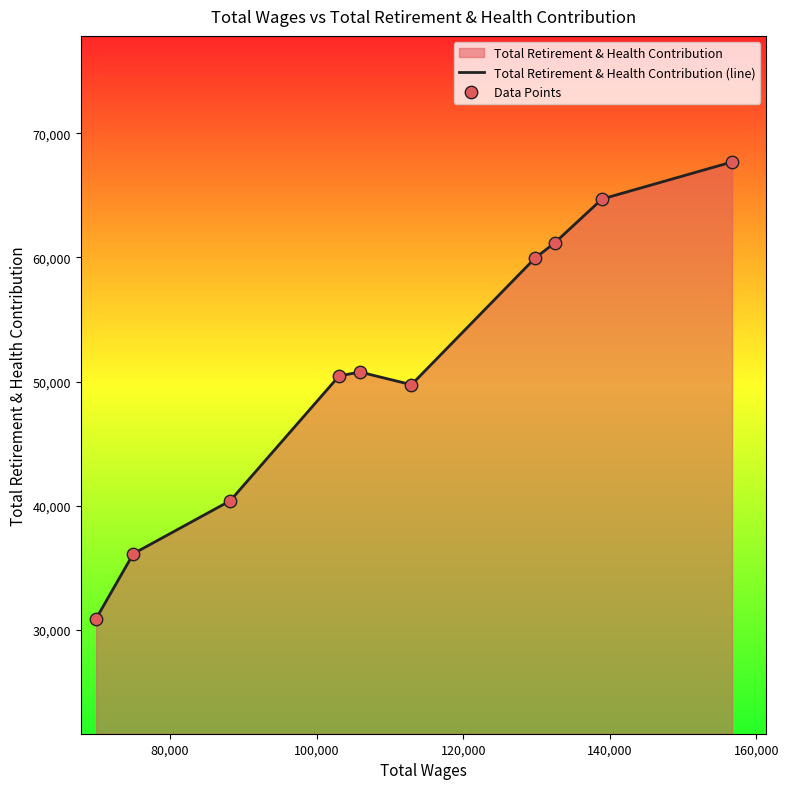

What is the greatest value displayed?

67682